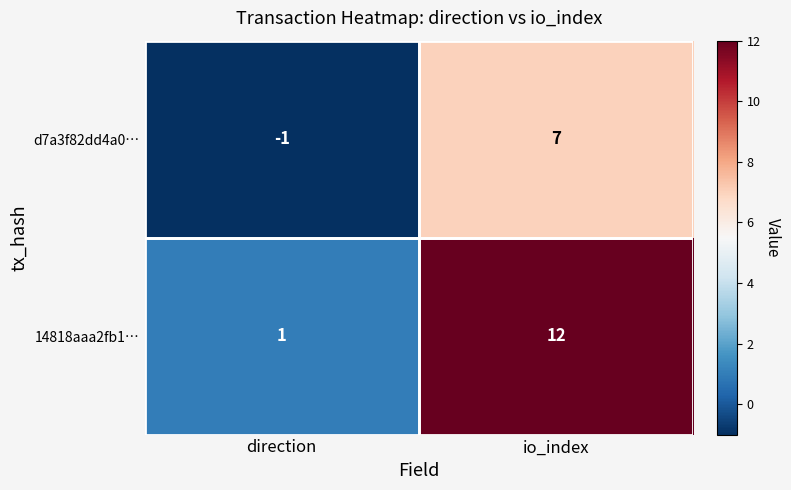

Where is 14818aaa2fb1… nearest to the value 6?

direction